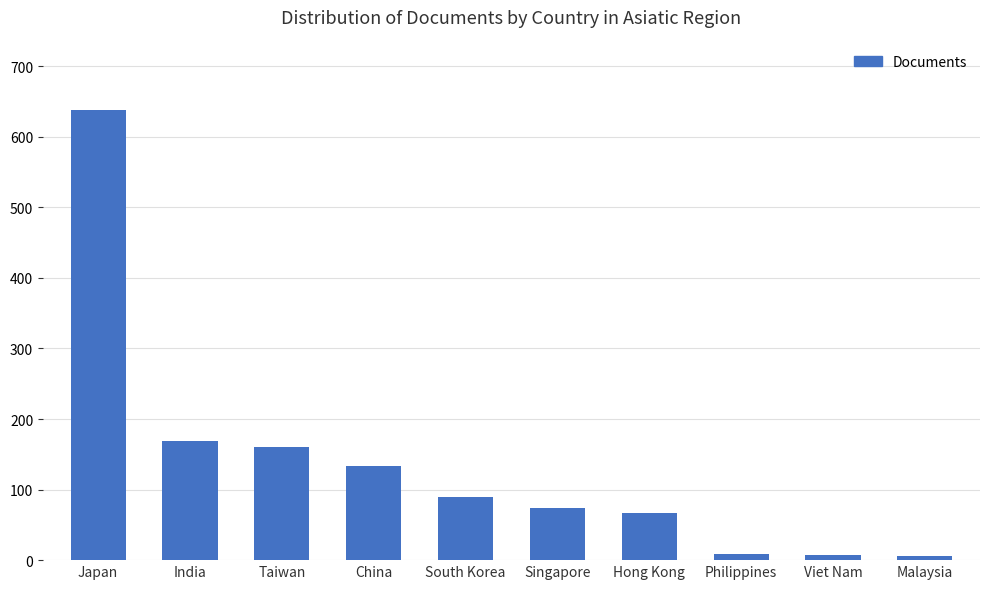

The value at India is 258. True or false?

False